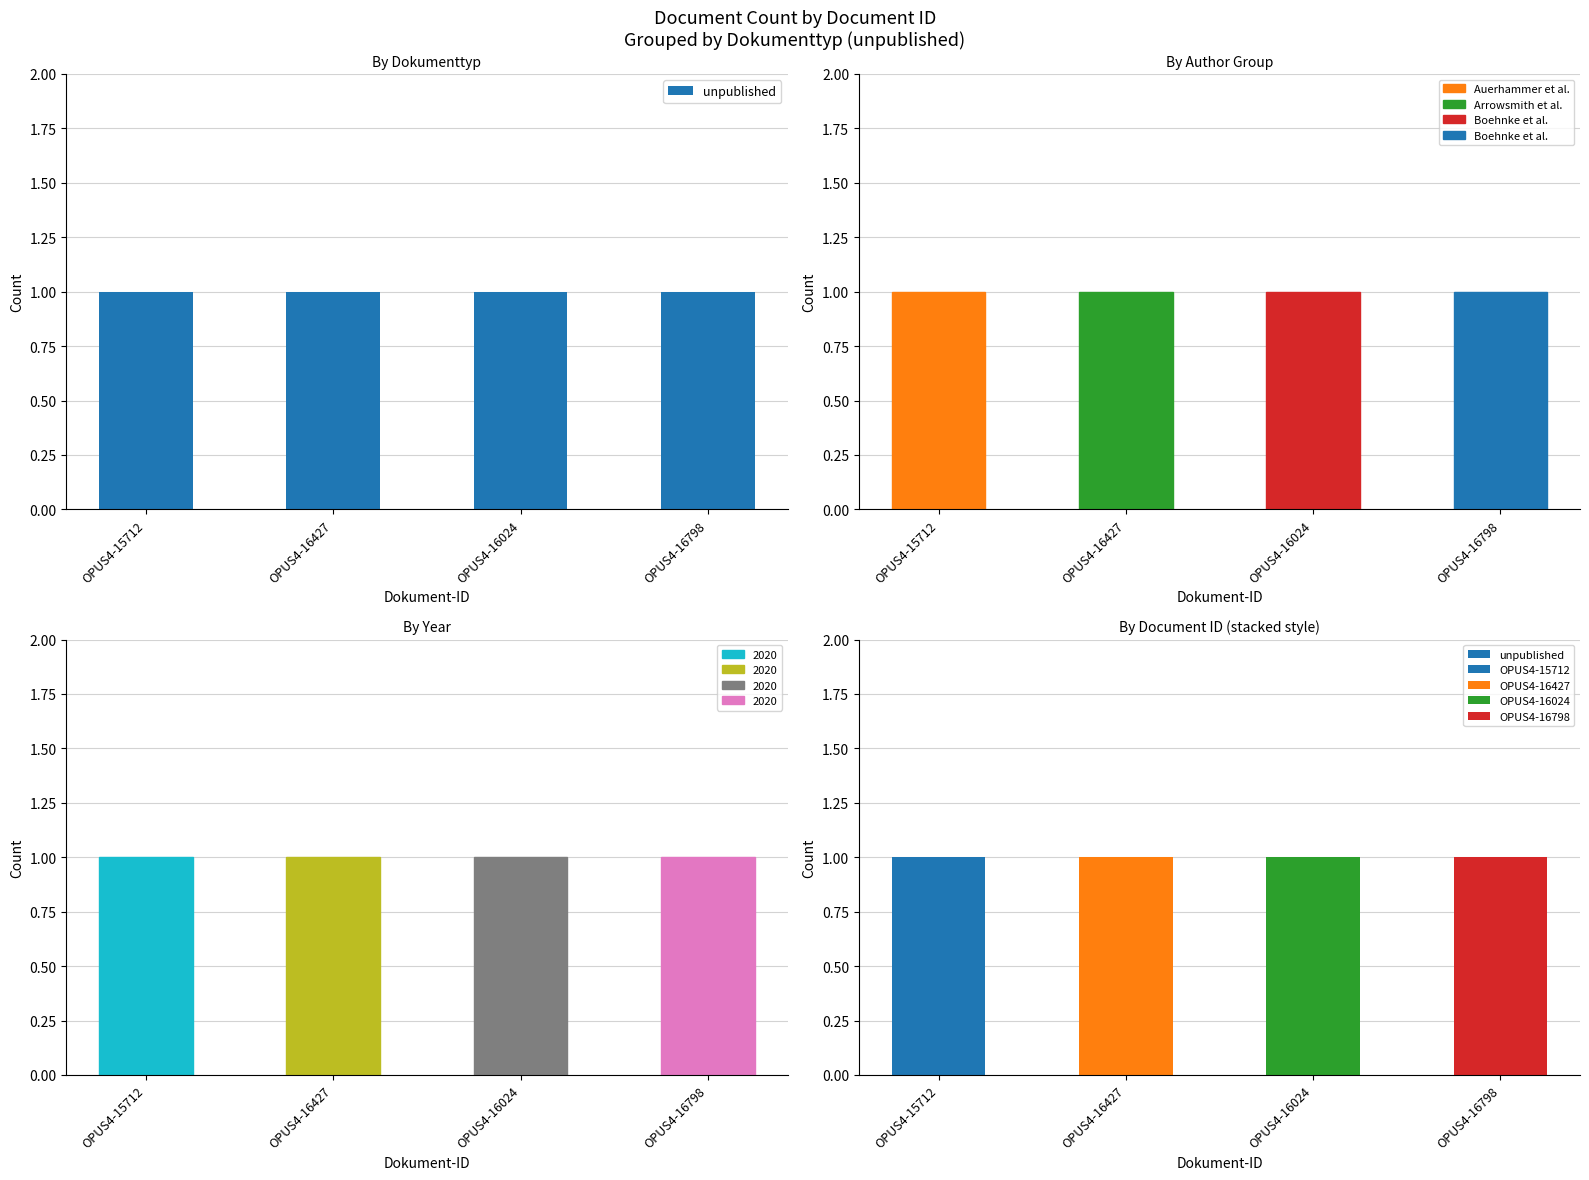

Are the bars horizontal?

No